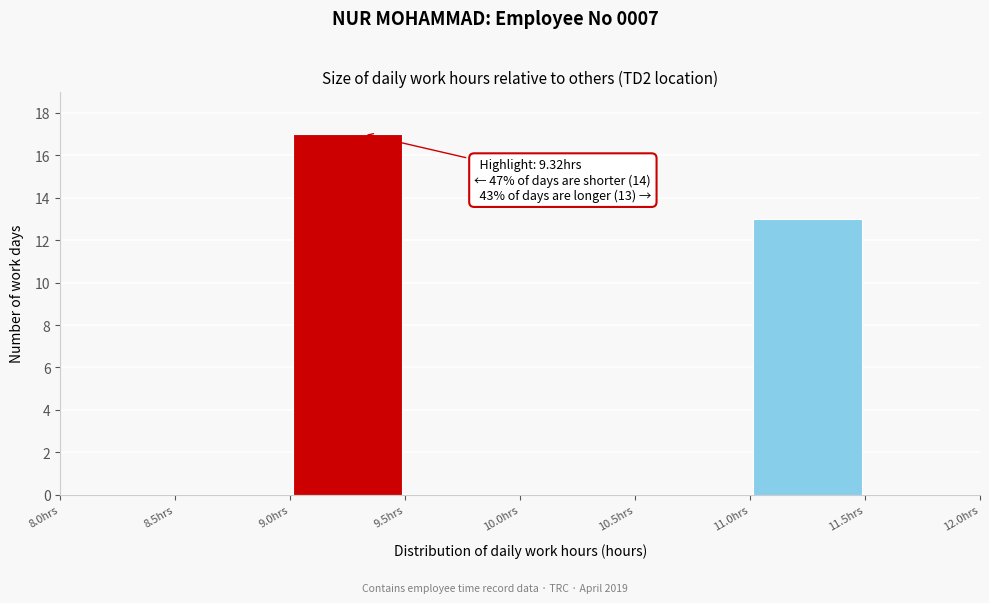

Which range on the x-axis has the tallest bar?

9.0 to 9.5